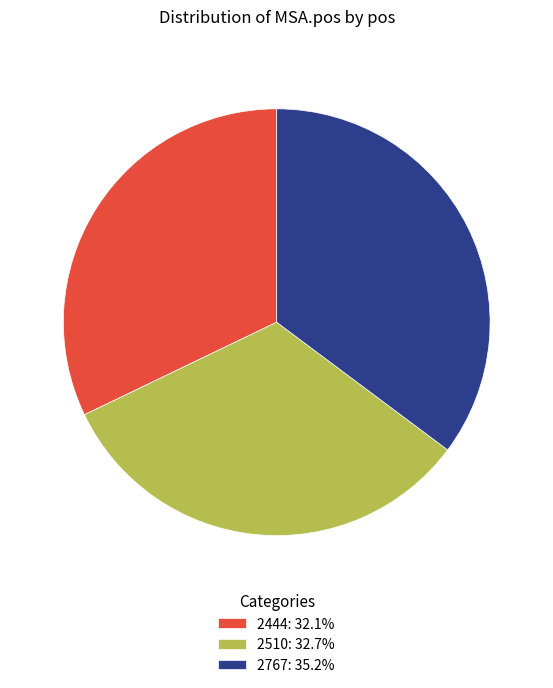

The 2510 slice represents 33% of the pie. True or false?

True